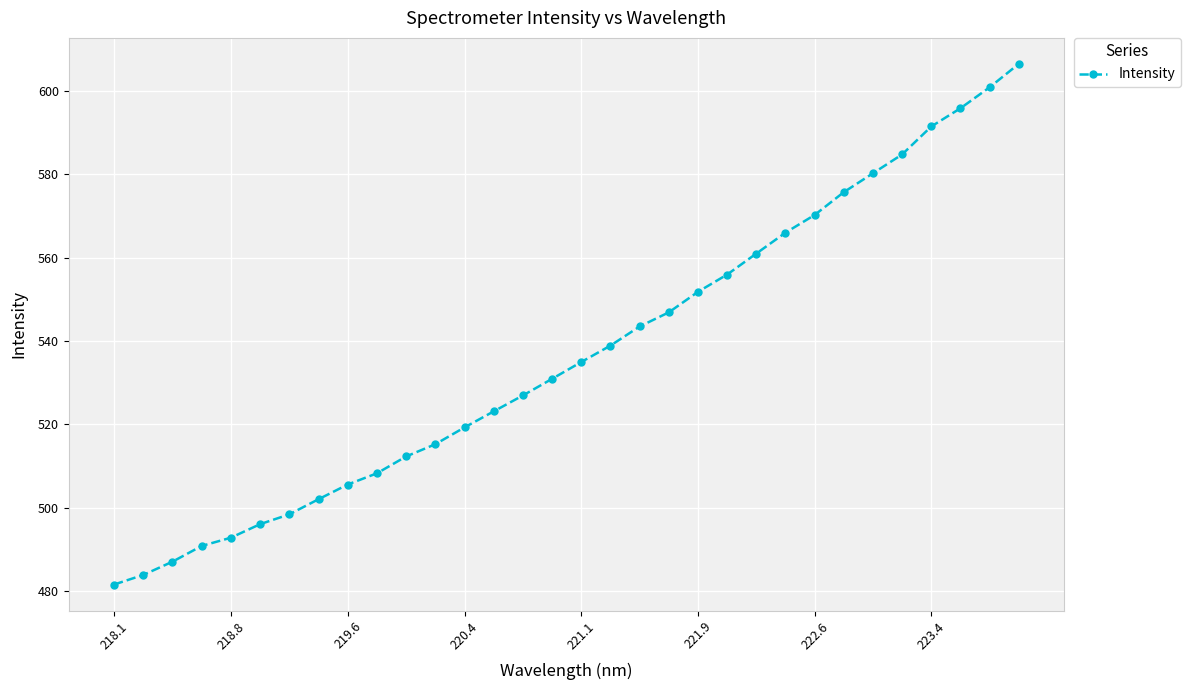

What is the average value?

536.8